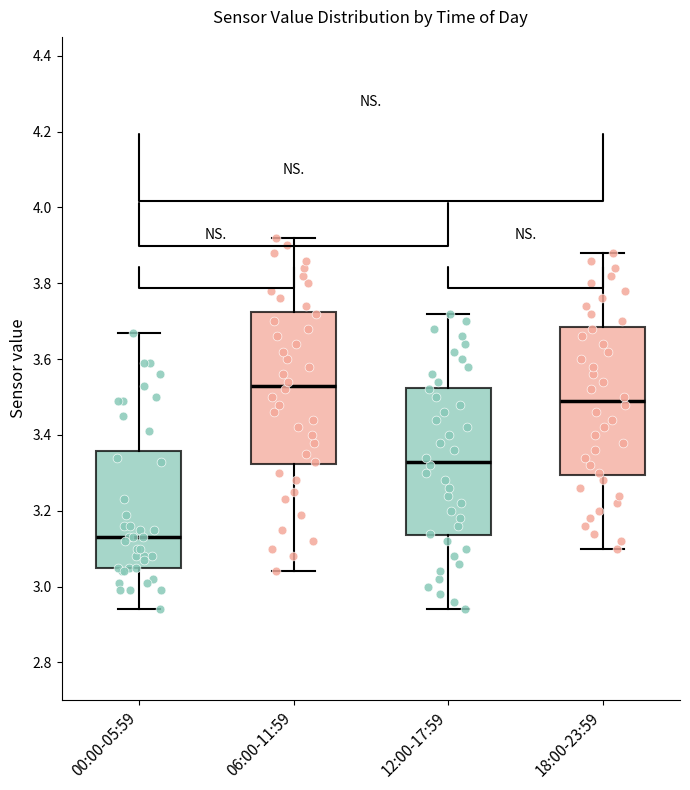

Reading left to right, transcribe this box plot: for each box, give where its median line is, the range the box spans, and where its two whiskers end, as read against the y-axis. The values are not printed on the chart, so give them approximately, as read against the axis.

00:00-05:59: median 3.14, box 3.06 to 3.36, whiskers 2.94 to 3.68
06:00-11:59: median 3.54, box 3.32 to 3.72, whiskers 3.04 to 3.92
12:00-17:59: median 3.34, box 3.14 to 3.52, whiskers 2.94 to 3.72
18:00-23:59: median 3.50, box 3.30 to 3.68, whiskers 3.10 to 3.88